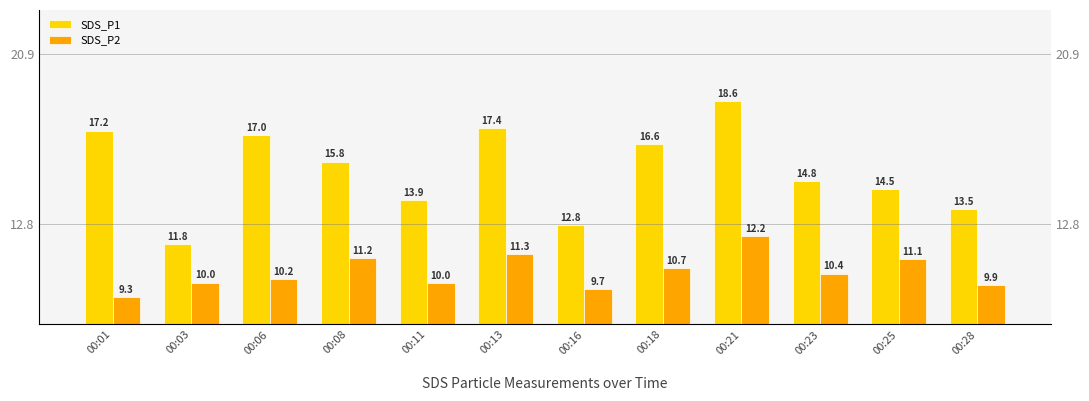

At how many categories does at least one series exceed 10?

12